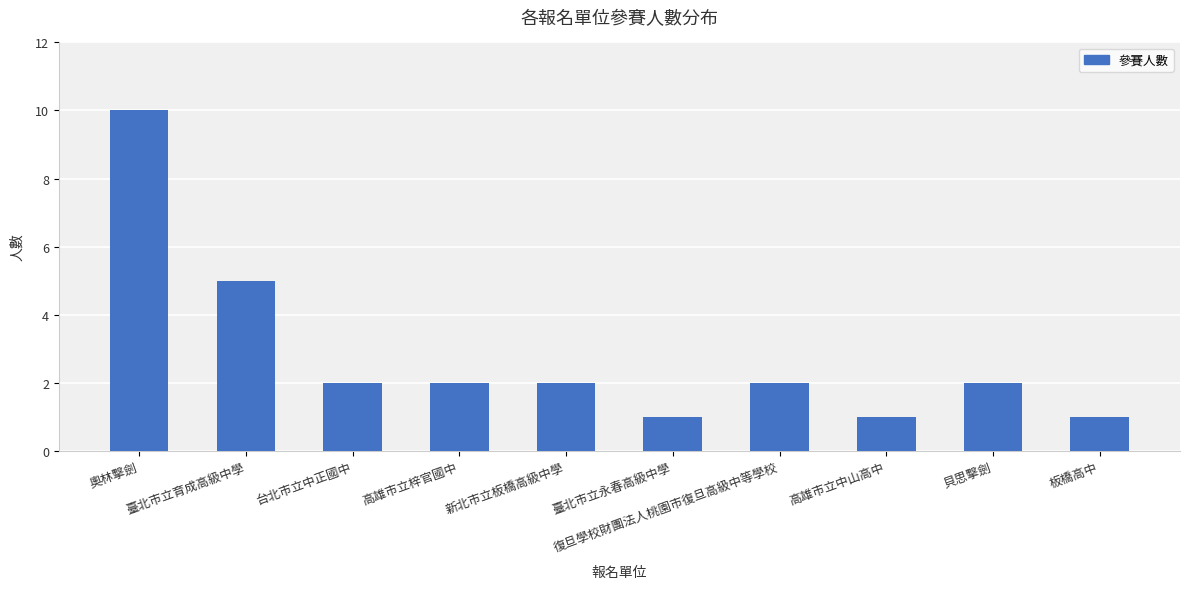

What position from the left is 板橋高中?

10